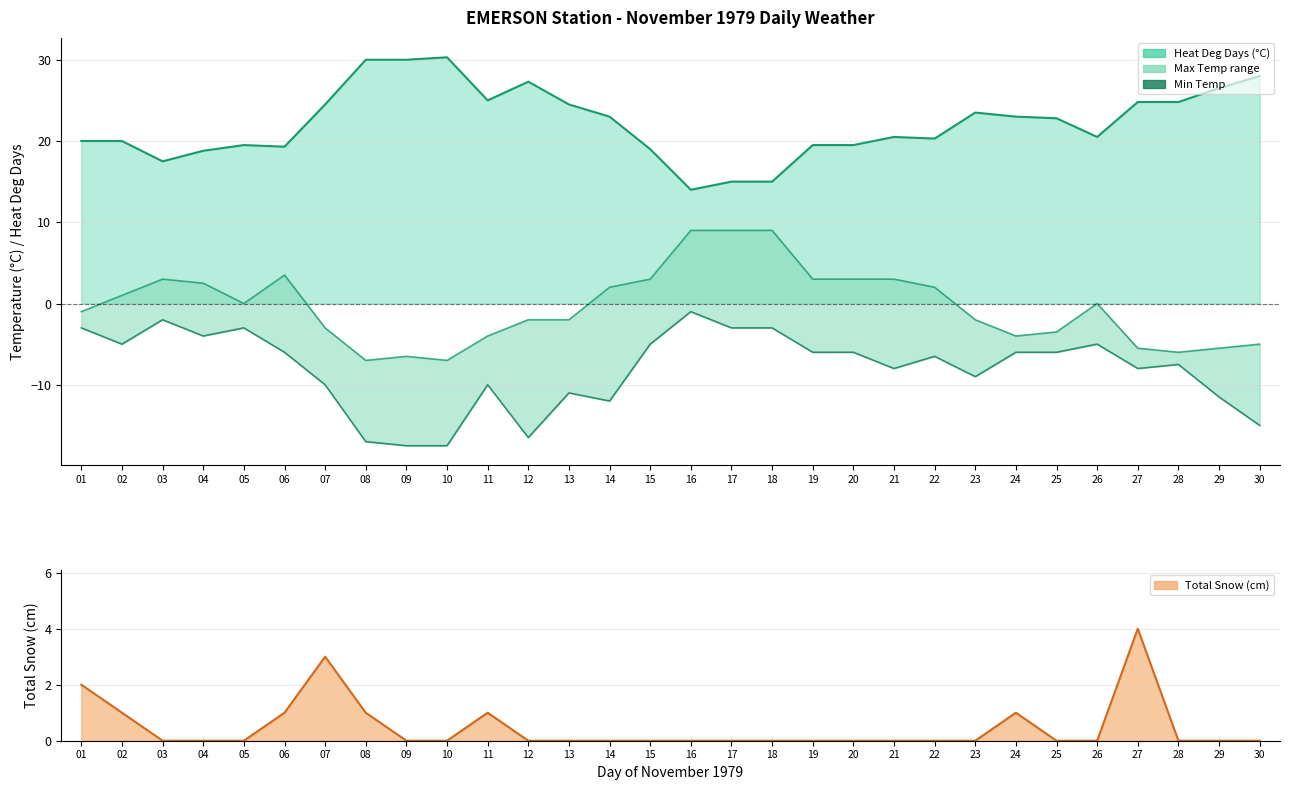

Where is the data nearest to the value -9?

23